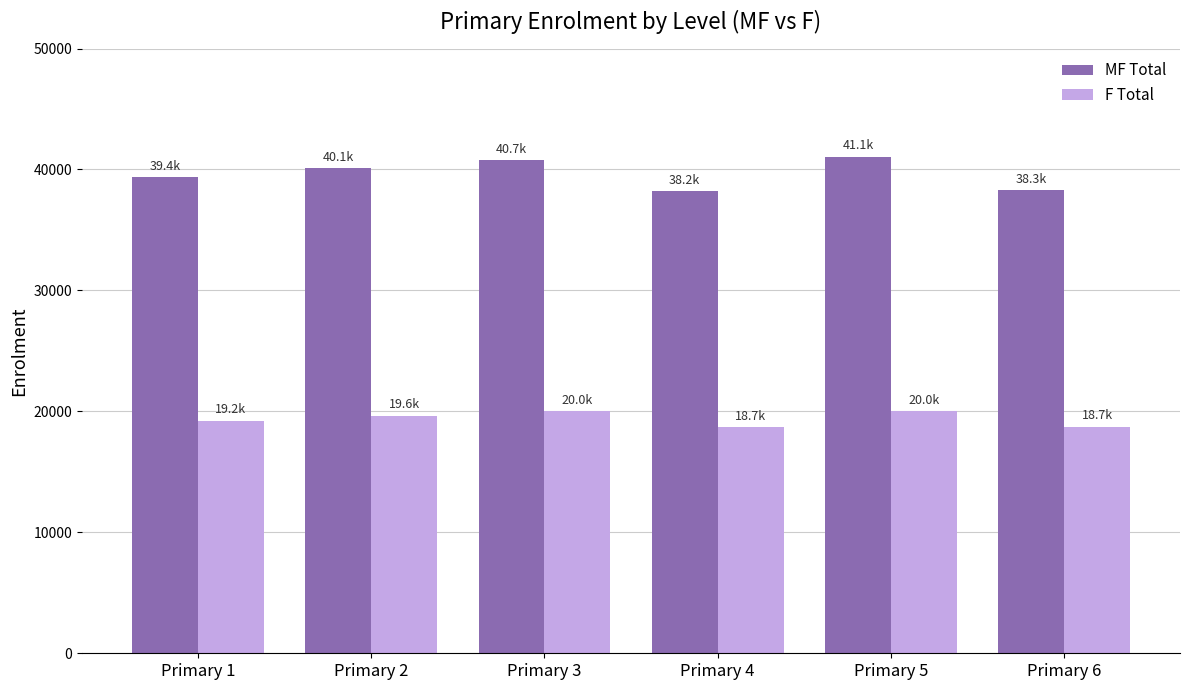

What is the minimum value for MF Total?

38197